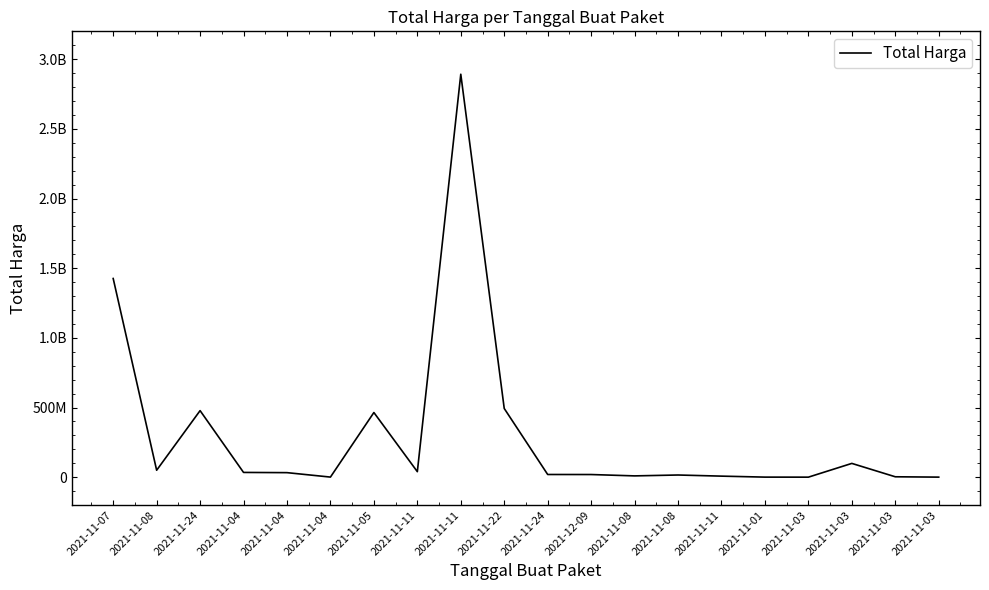

The chart shows a value of 21692700 at 2021-11-08. True or false?

False